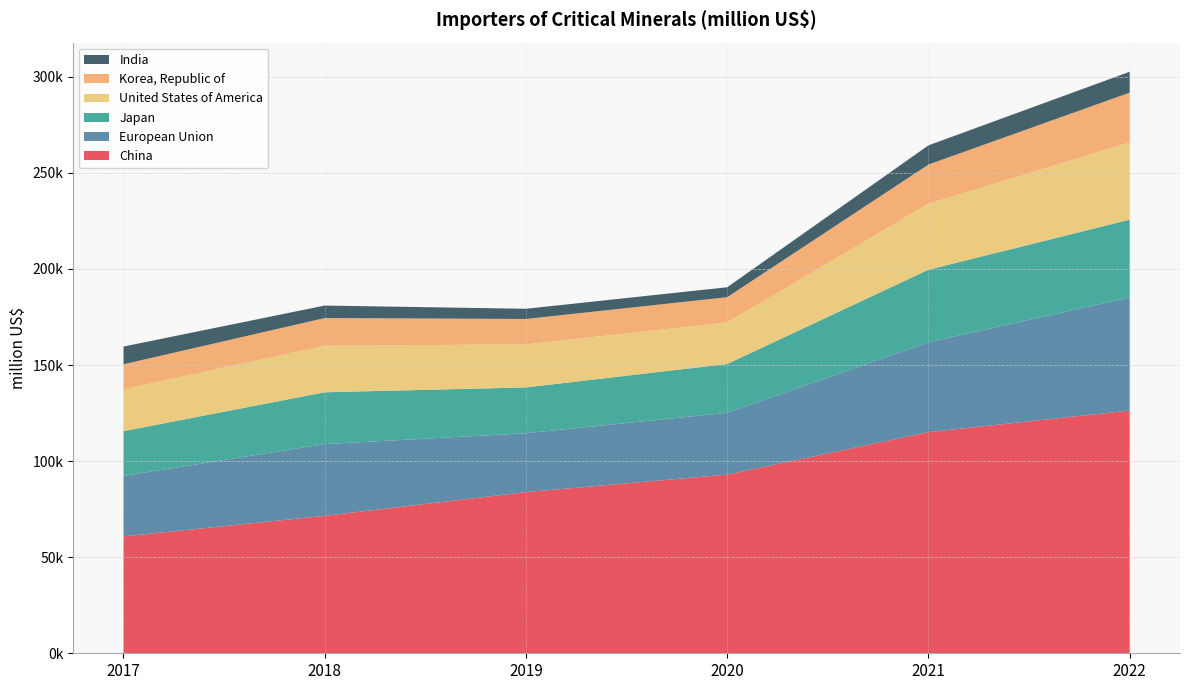

Reading left to right, extract all data points from this chart.

China: 60813.9	71523.3	83890.0	92984.4	115078.6	126313.2
European Union: 31495.6	37327.3	30619.7	32143.0	46761.7	58831.9
Japan: 23271.3	26970.9	23829.4	25403.0	37739.4	40519.3
United States of America: 21800.3	24202.7	22423.0	21650.8	34399.4	40171.4
Korea, Republic of: 13007.6	14415.5	13210.2	13126.5	20336.5	25920.0
India: 9218.6	6510.1	5297.9	5164.0	9997.5	10863.5